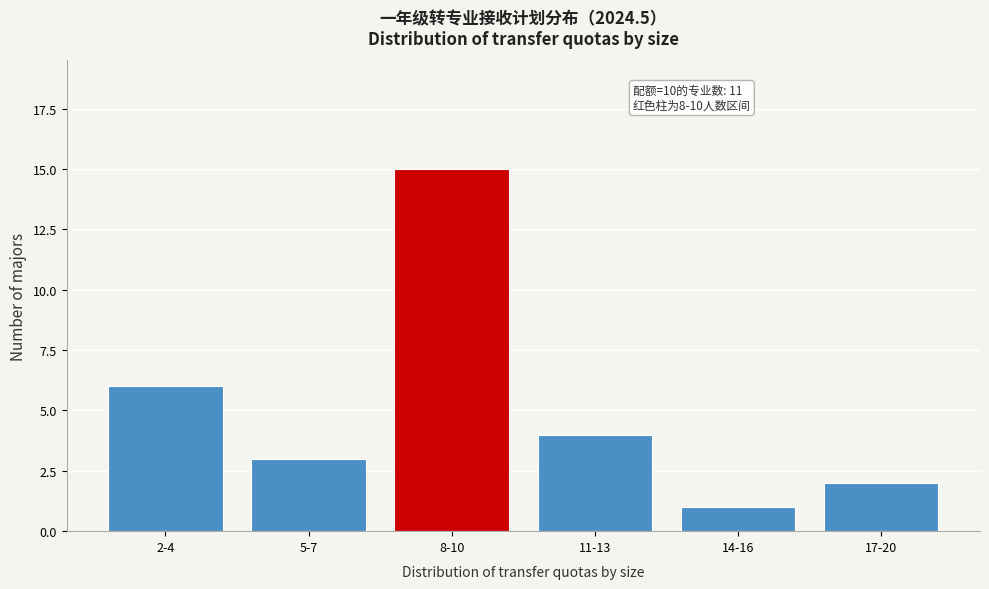

Reading left to right, list all the values displayed in this chart.

2-4=6	5-7=3	8-10=15	11-13=4	14-16=1	17-20=2